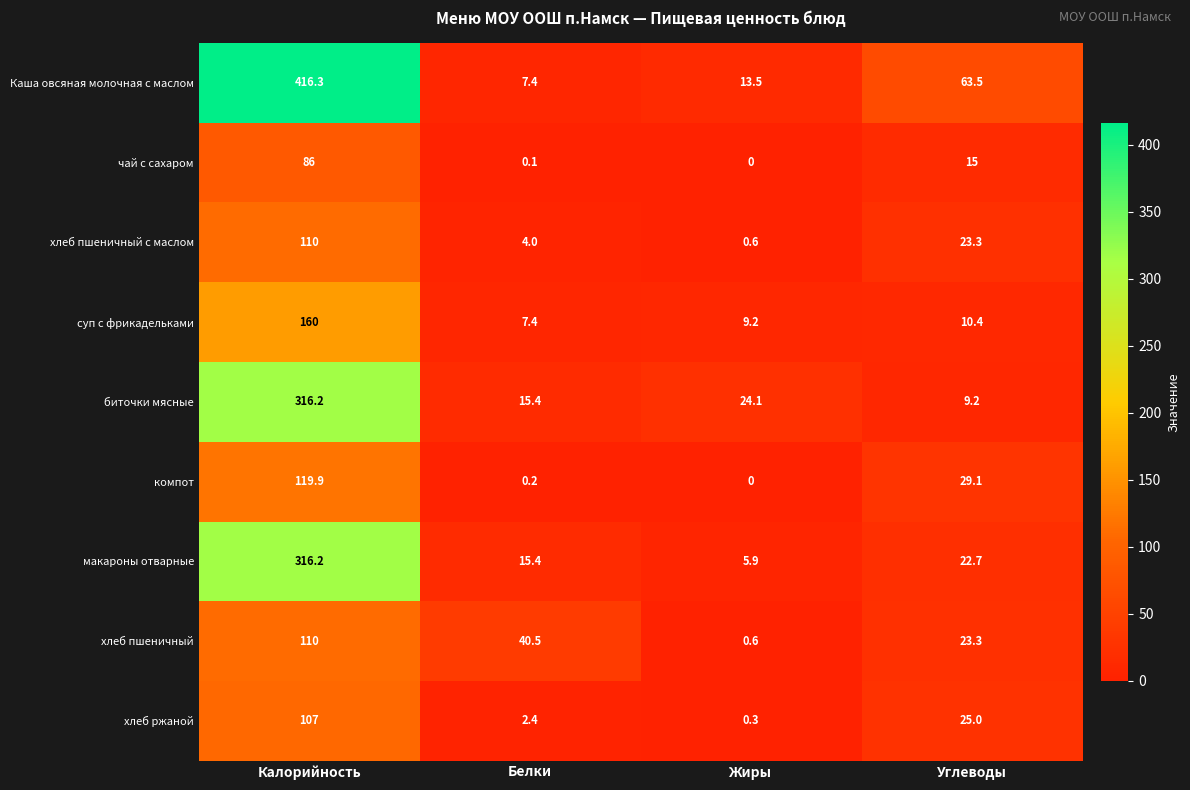

Which series has the widest spread of values?

Каша овсяная молочная с маслом